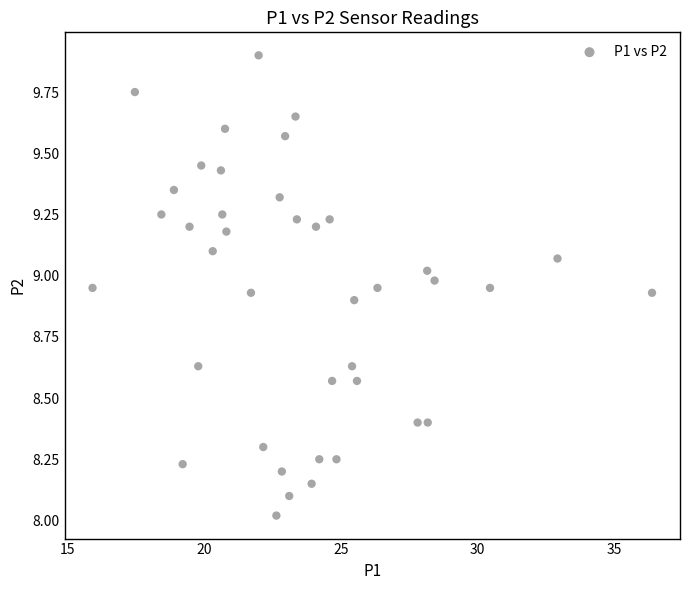

What is the range of X values (max minus min)?

20.5